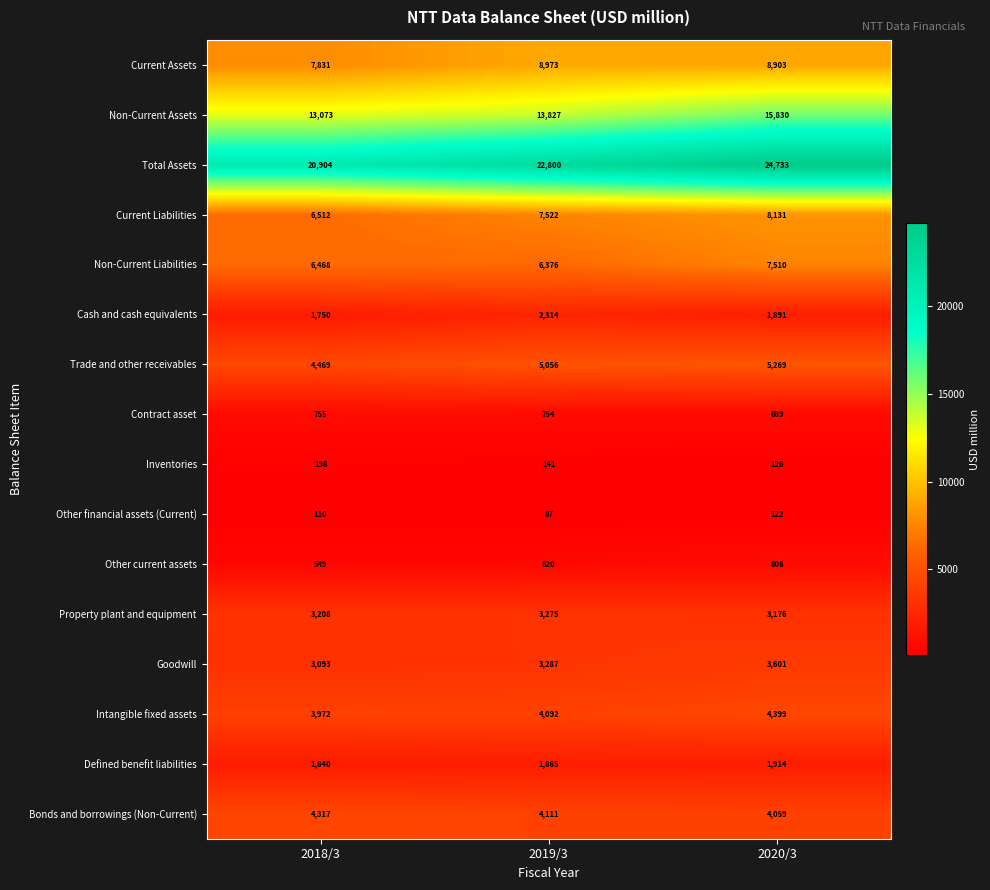

The value of Cash and cash equivalents at 2019/3 is 851. True or false?

False